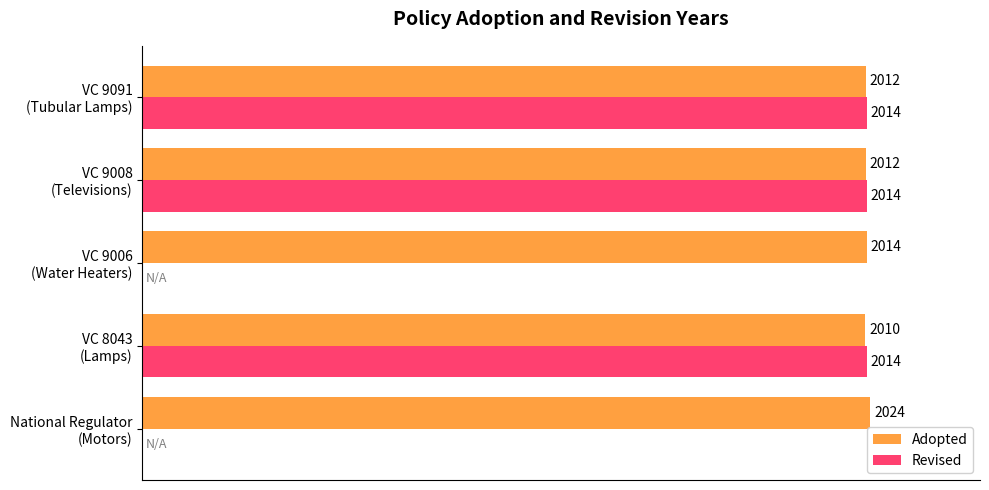

At how many categories does at least one series exceed 37?

5